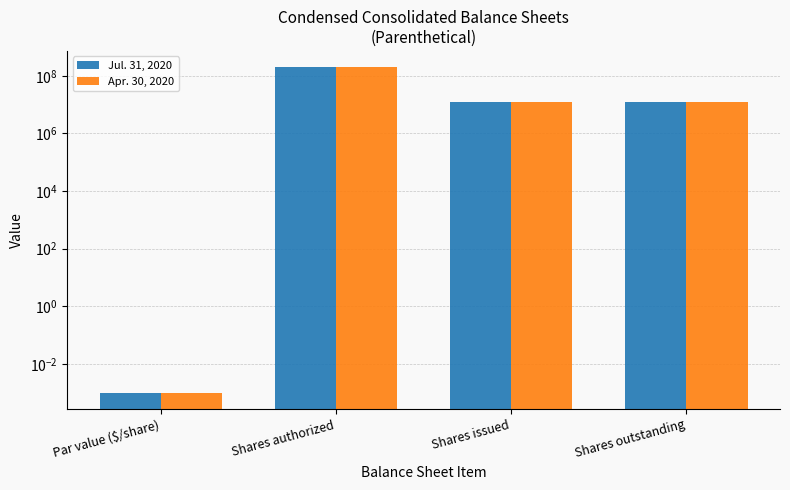

What is the value of the Jul. 31, 2020 bar at the 3rd from the left?

12727888.0